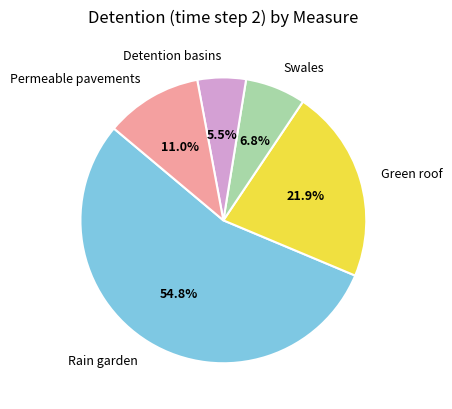

Which has a higher value, Rain garden or Green roof?

Rain garden